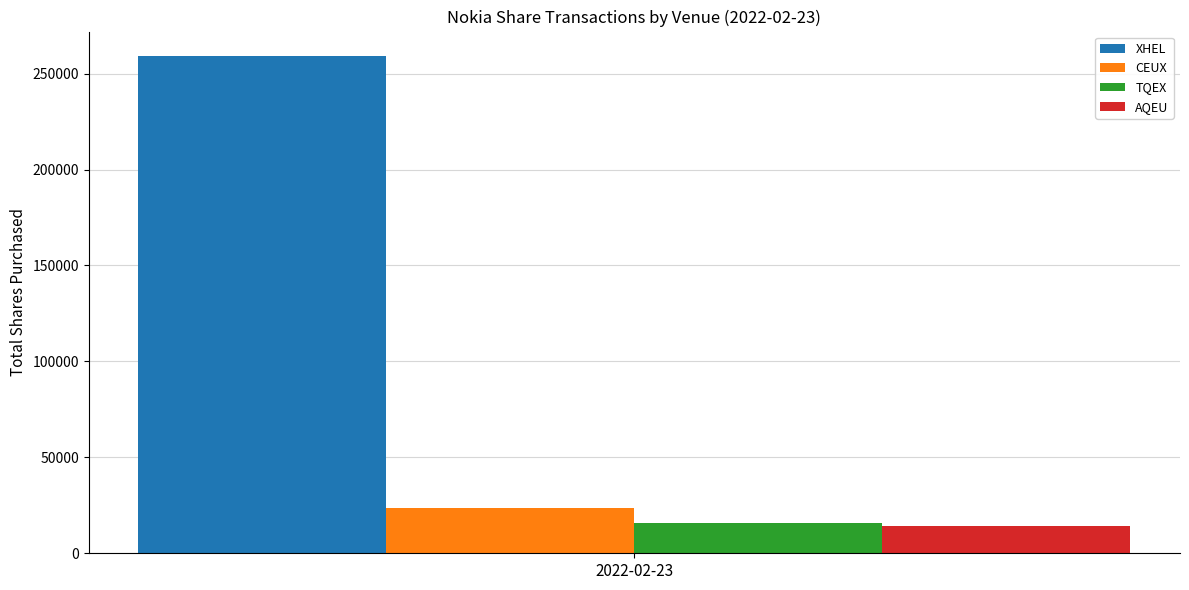

Which series has the largest range (max minus min)?

XHEL